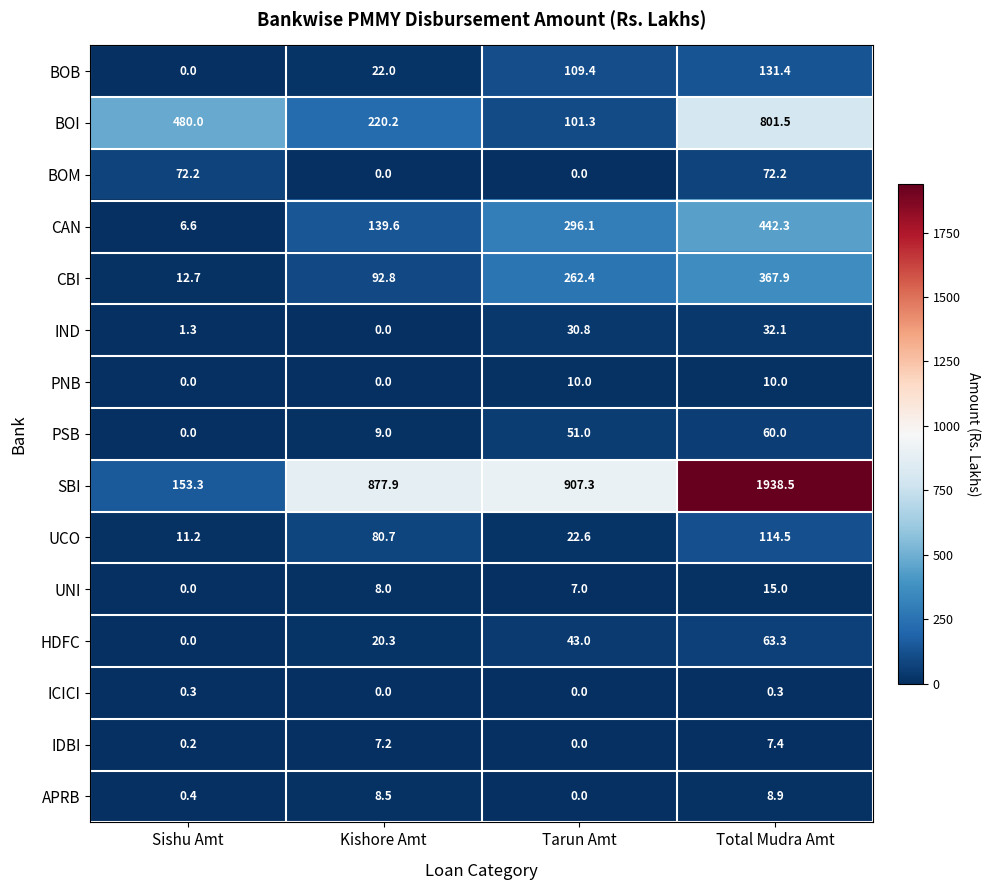

How many data points does each series have?

4